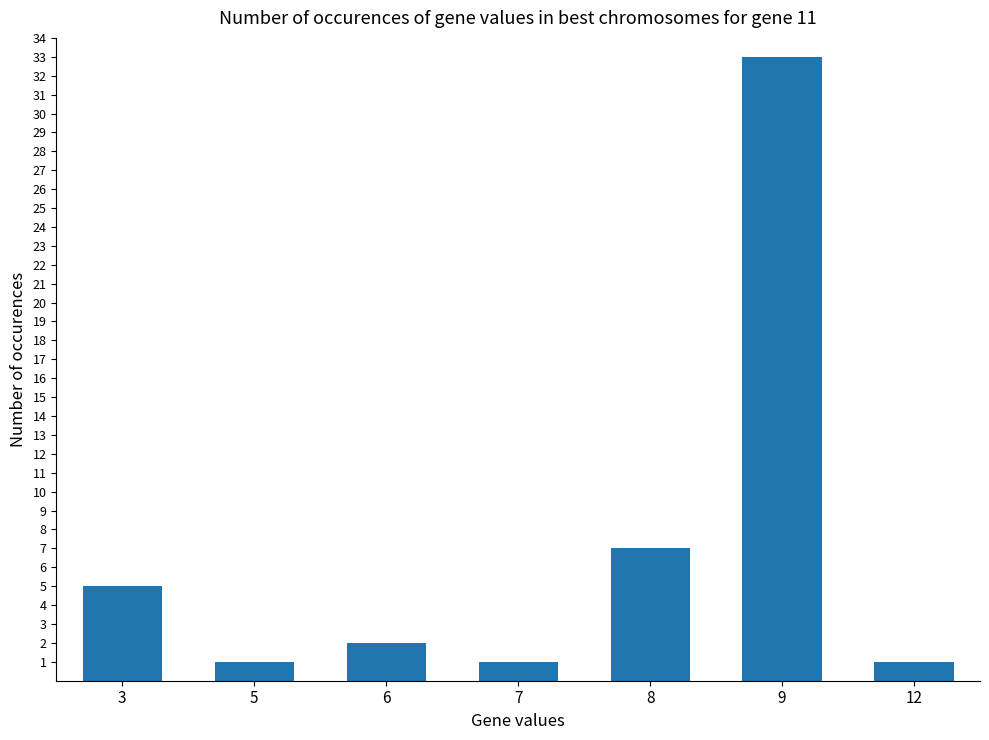

Which has a higher value, 9 or 12?

9